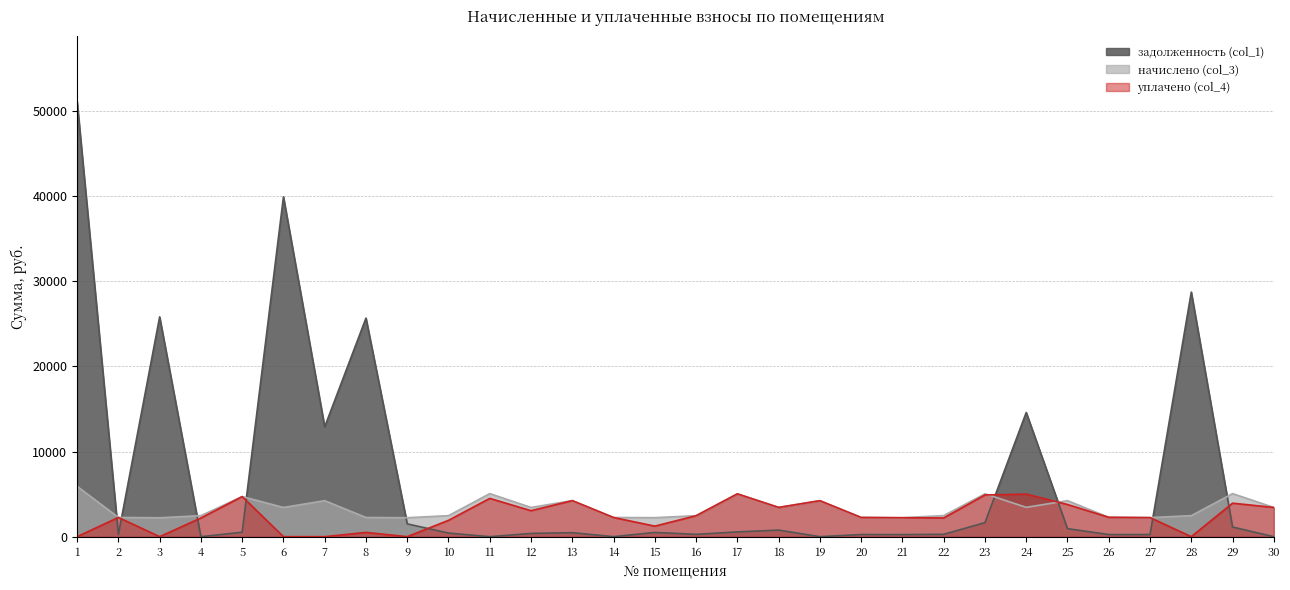

What is the difference between the задолженность (col_1) values at 18 and 19?

772.1